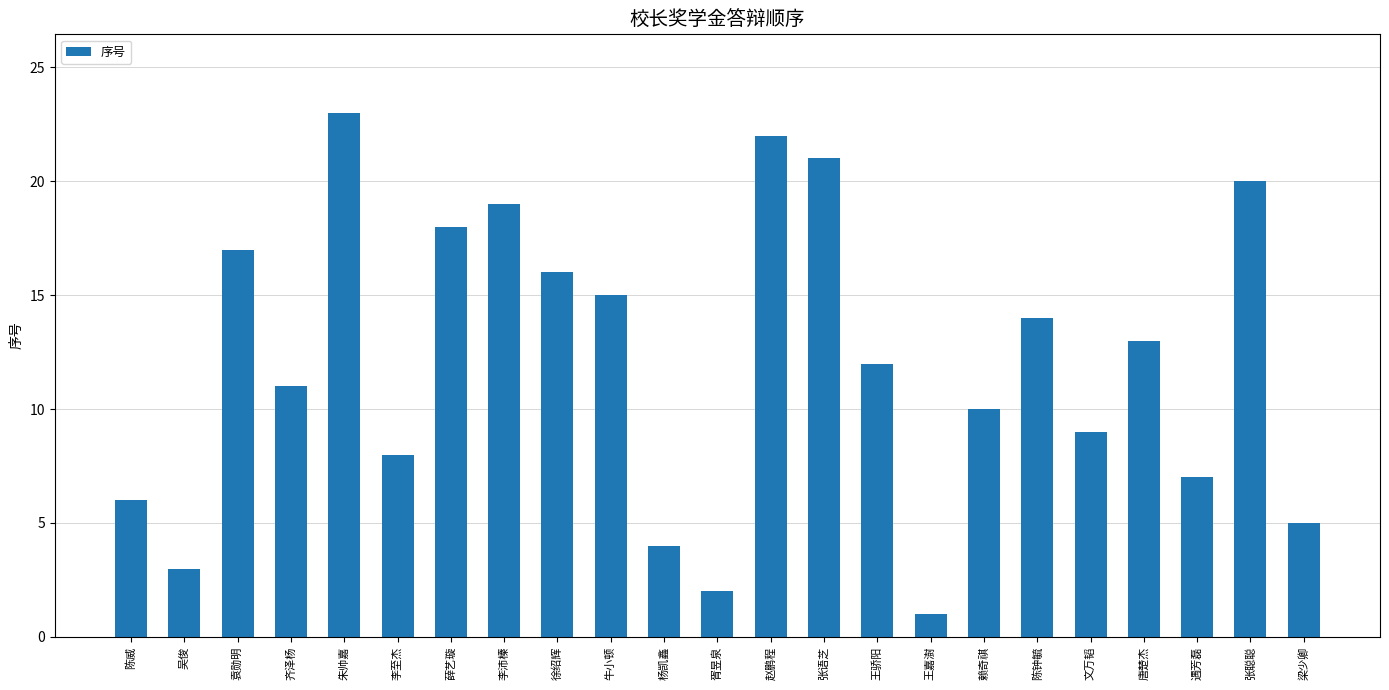

Is it true that the value at 陈钟毓 is 14?

True